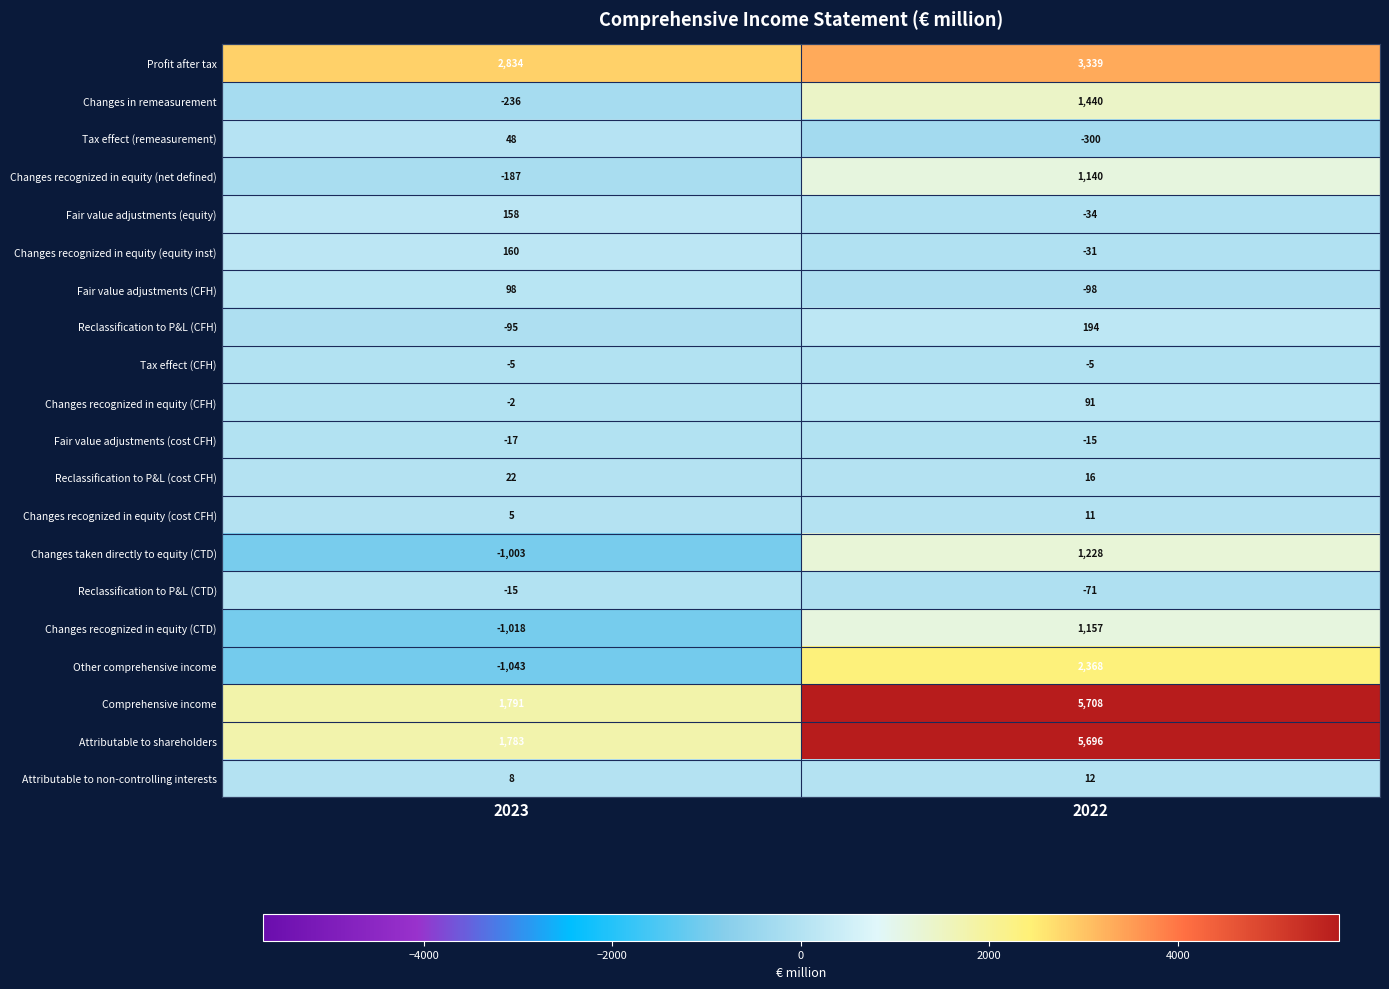

Is it true that Comprehensive income equals 5708 at 2022?

True